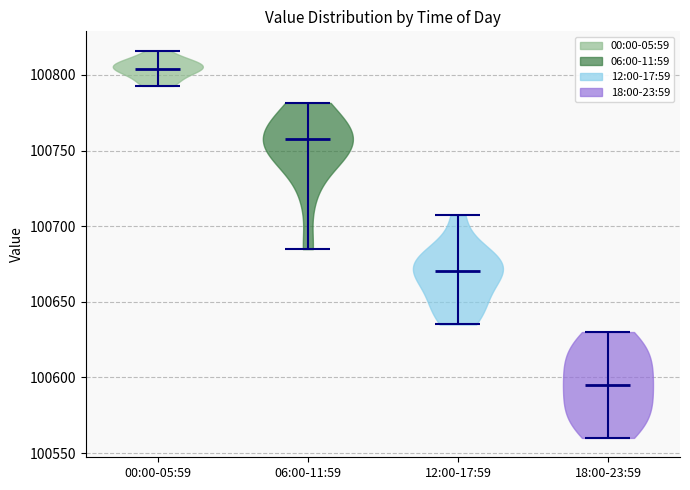

Reading left to right, read every violin against the y-axis: where its median line is, and the lowest and highest points it reaches. The values are not printed on the chart, so give them approximately, as read against the axis.

00:00-05:59: median line 100805, lowest point 100795, highest point 100815
06:00-11:59: median line 100755, lowest point 100685, highest point 100780
12:00-17:59: median line 100670, lowest point 100635, highest point 100705
18:00-23:59: median line 100595, lowest point 100560, highest point 100630